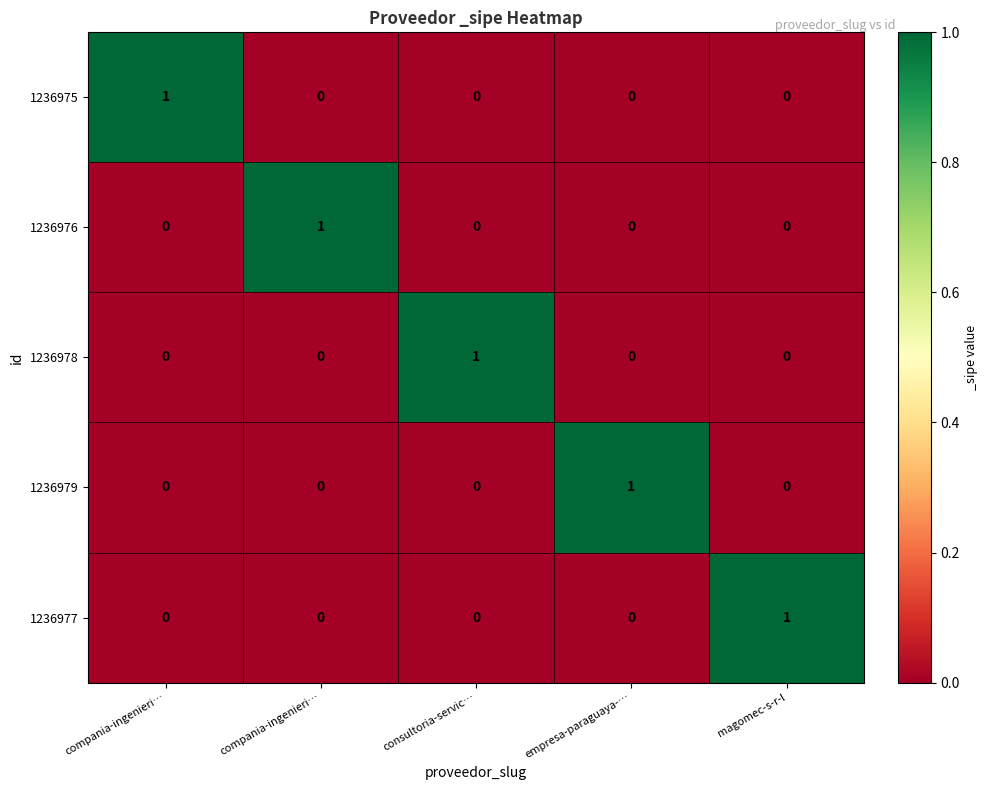

What is the spread (max minus min) of values at magomec-s-r-l?

1